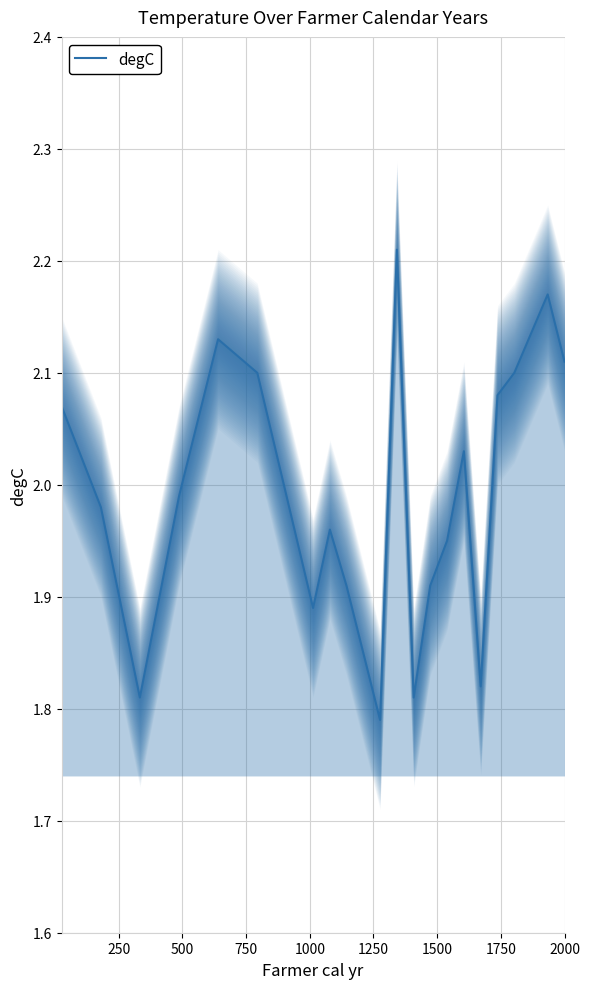

What is the difference between the second highest and second lowest values?

0.4